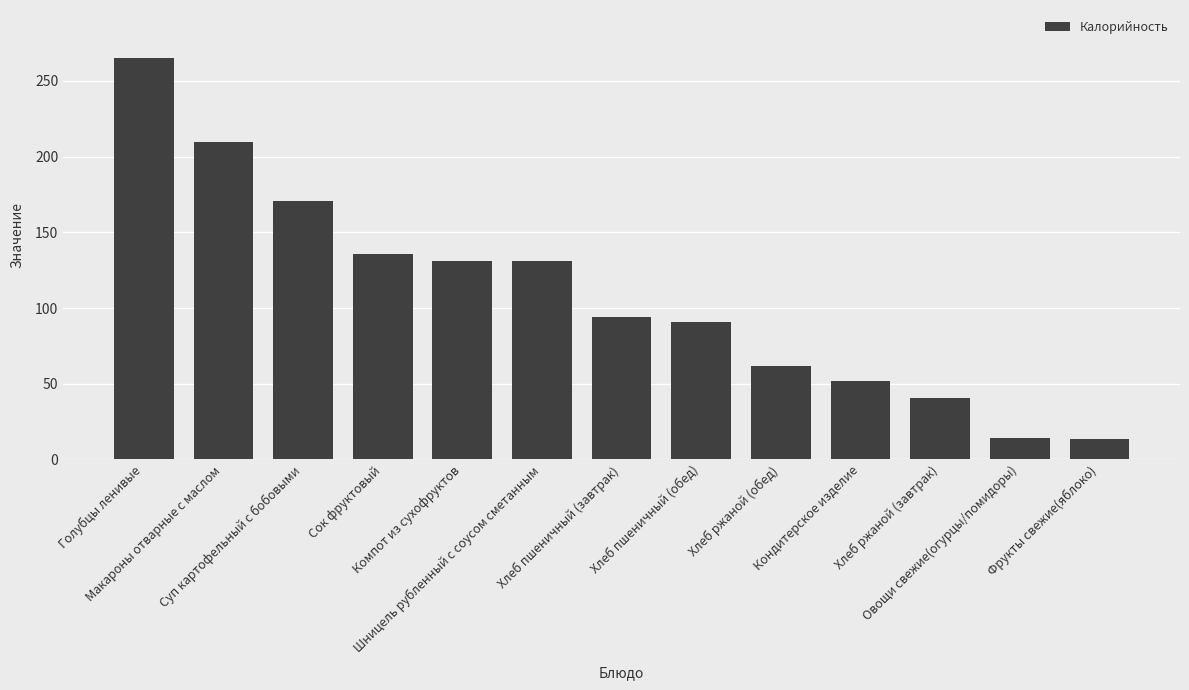

What is the label of the 12th bar from the left?

Овощи свежие(огурцы/помидоры)